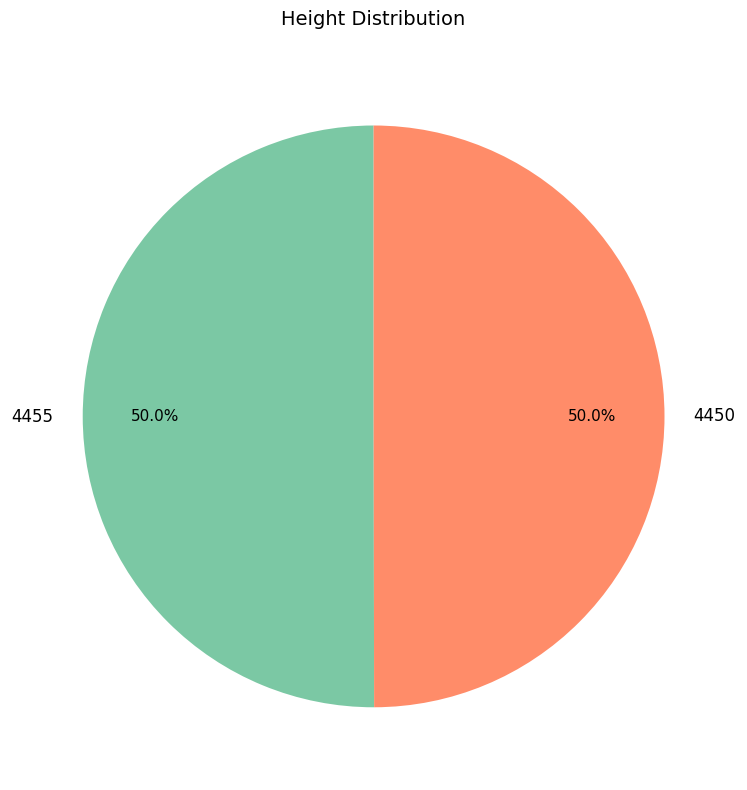

Count the number of slices in the pie.

2